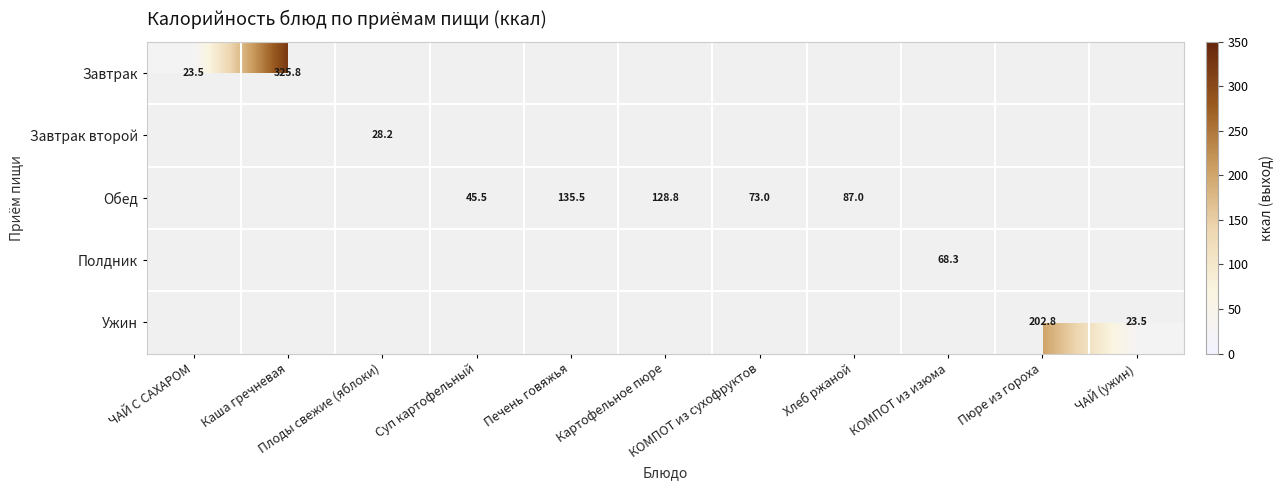

Is the value of Обед at ЧАЙ (ужин) greater than the value of Ужин at Хлеб ржаной?

No